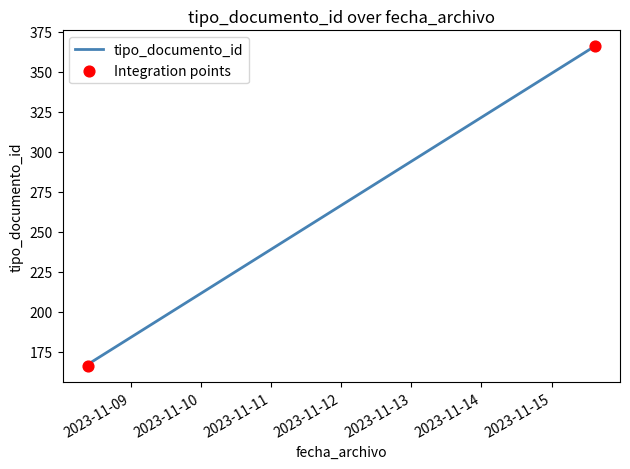

What is the ratio of the value at 2023-11-15 14:46:04 to the value at 2023-11-08 09:21:38?

2.2